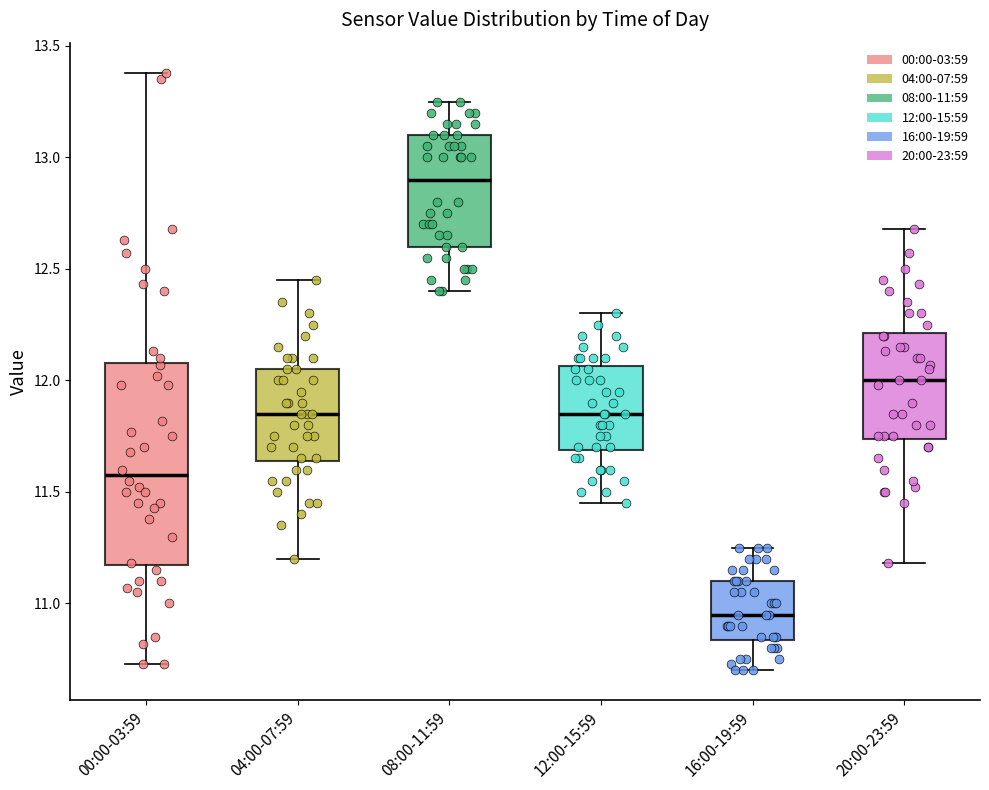

Where does the median line of the box for 12:00-15:59 sit on the y-axis? The values are not printed on the chart, so give them approximately, as read against the axis.

11.85